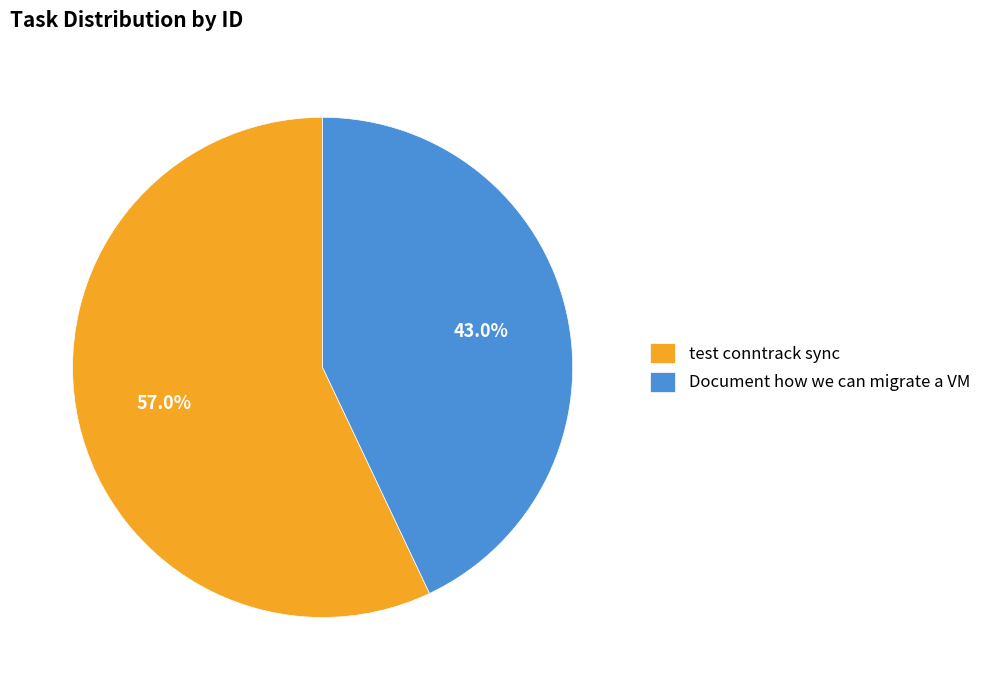

Is it true that test conntrack sync is 57% of the pie?

True